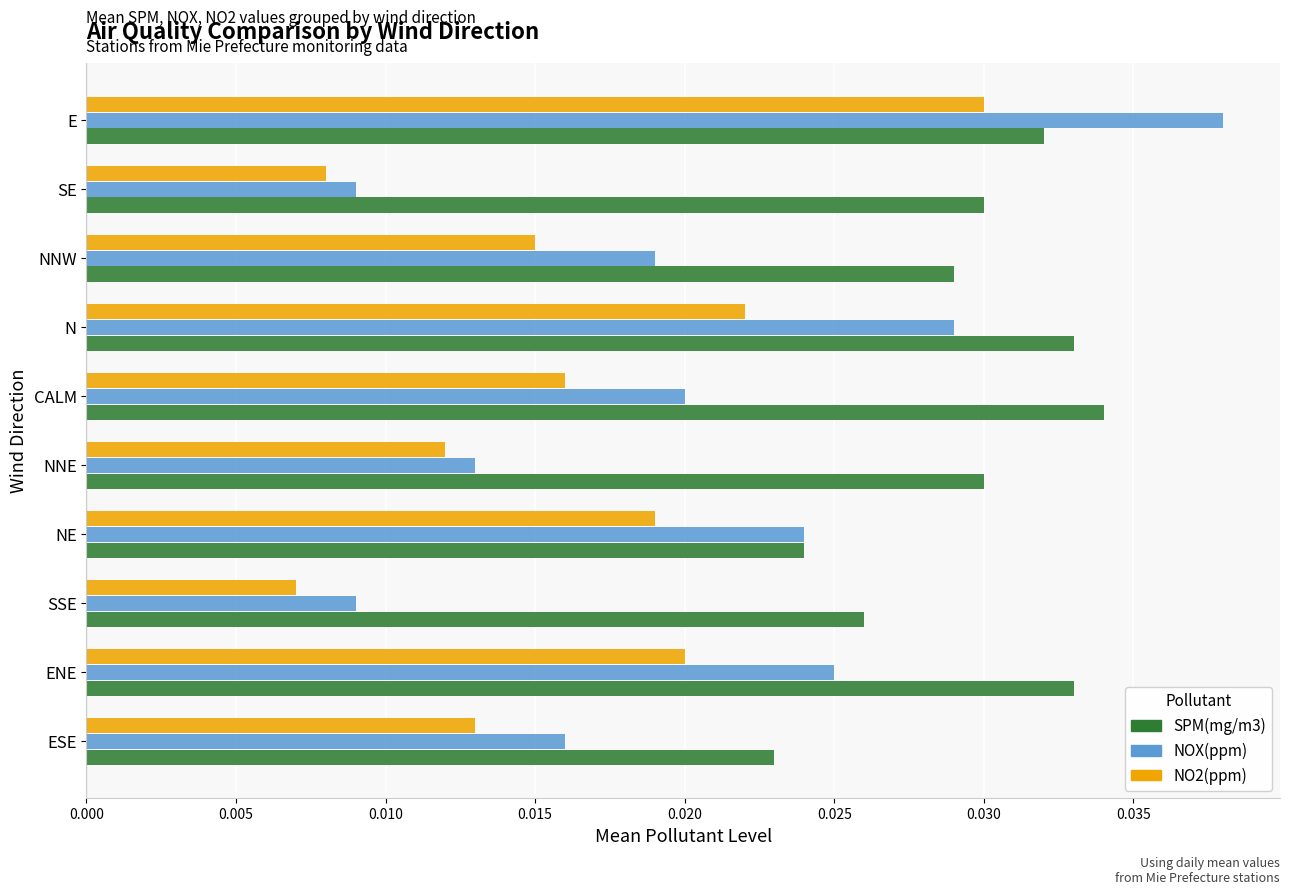

At how many categories does at least one series exceed 0?

10